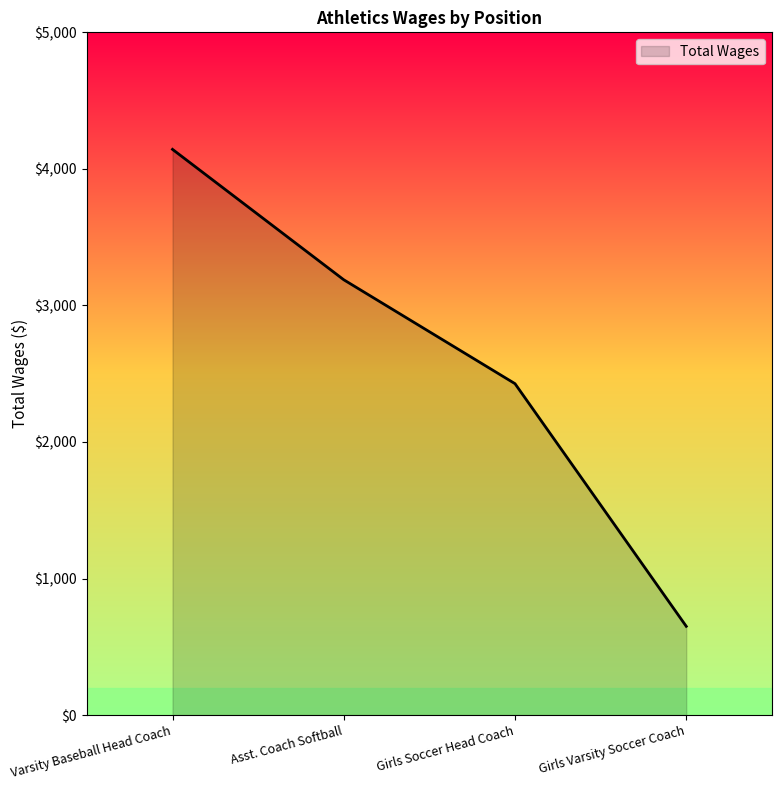

What is the minimum value shown in the chart?

650